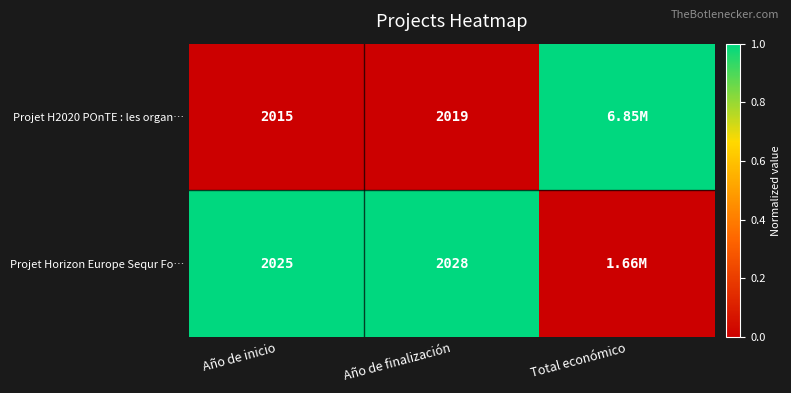

Is the value of Projet H2020 POnTE : les organ… at Año de inicio greater than the value of Projet Horizon Europe Sequr Fo… at Año de finalización?

No